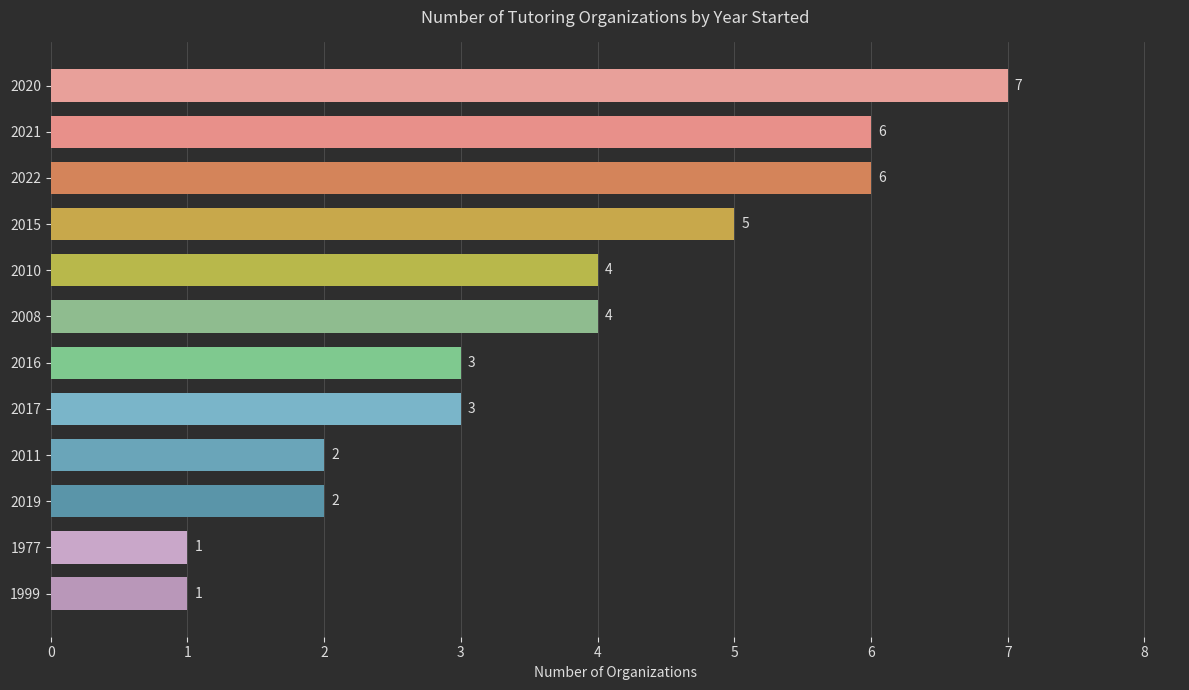

Does the chart contain any negative values?

No